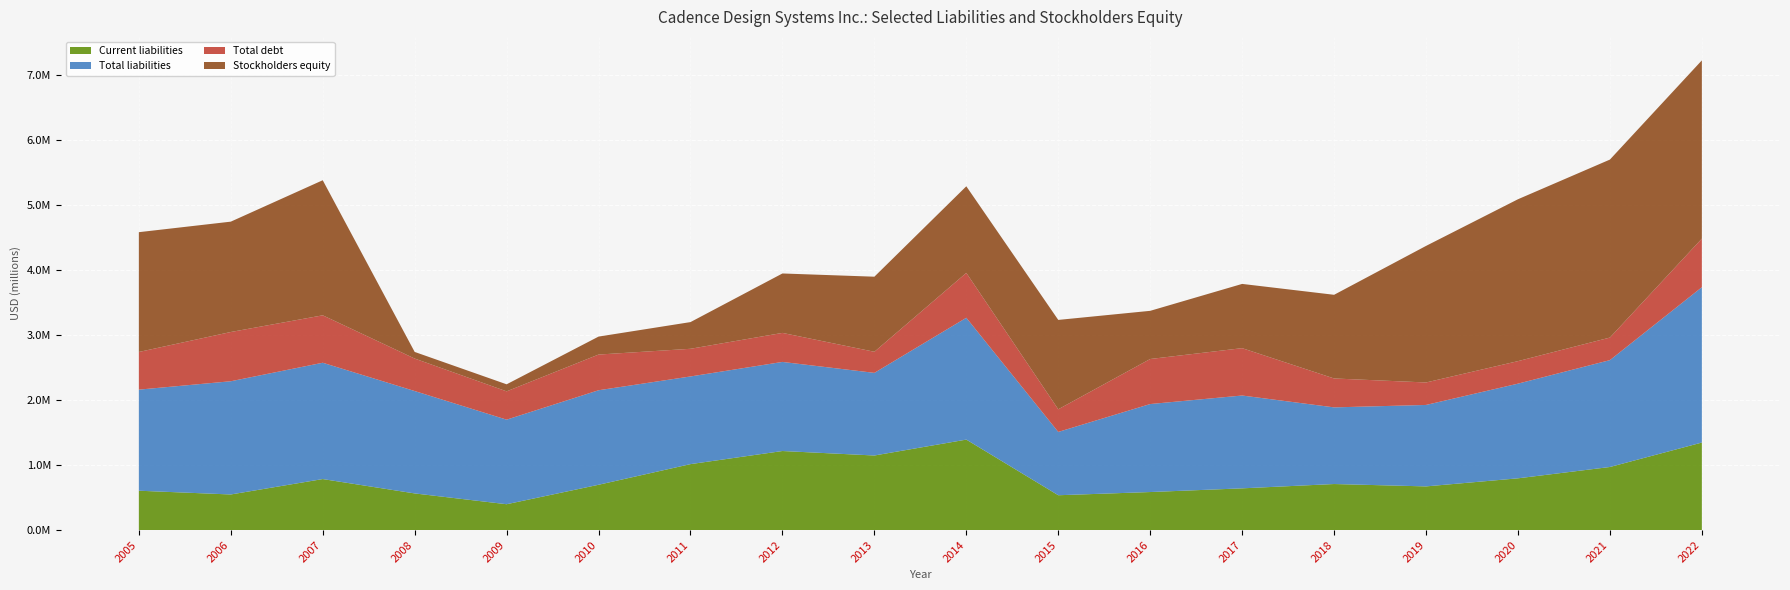

Reading right to left, transcribe all the data shown in this chart.

Current liabilities: 1347696	971225	796808	672391	708982	642398	585562	536307	1393091	1148210	1217270	1015366	697548	397898	564210	785487	548065	605851
Total liabilities: 2391958	1645624	1457767	1254331	1180253	1429512	1355138	974900	1875982	1272496	1371832	1350139	1455462	1302214	1576746	1791084	1743531	1556608
Total debt: 748078	347588	346793	346019	445291	729369	693493	348788	691175	324826	447011	425981	549662	436012	500178	730385	758385	580000
Stockholders equity: 2745113	2740675	2493018	2102894	1288401	989202	741770	1376115	1333574	1156105	915171	411130	276654	108373	101968	2080066	1699291	1844704